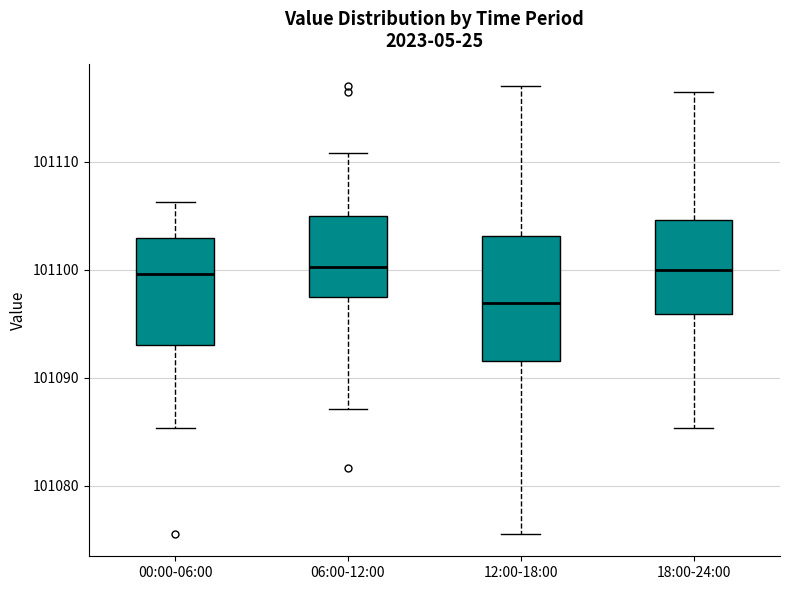

Which box is the tallest, from its lower edge to its upper edge?

12:00-18:00